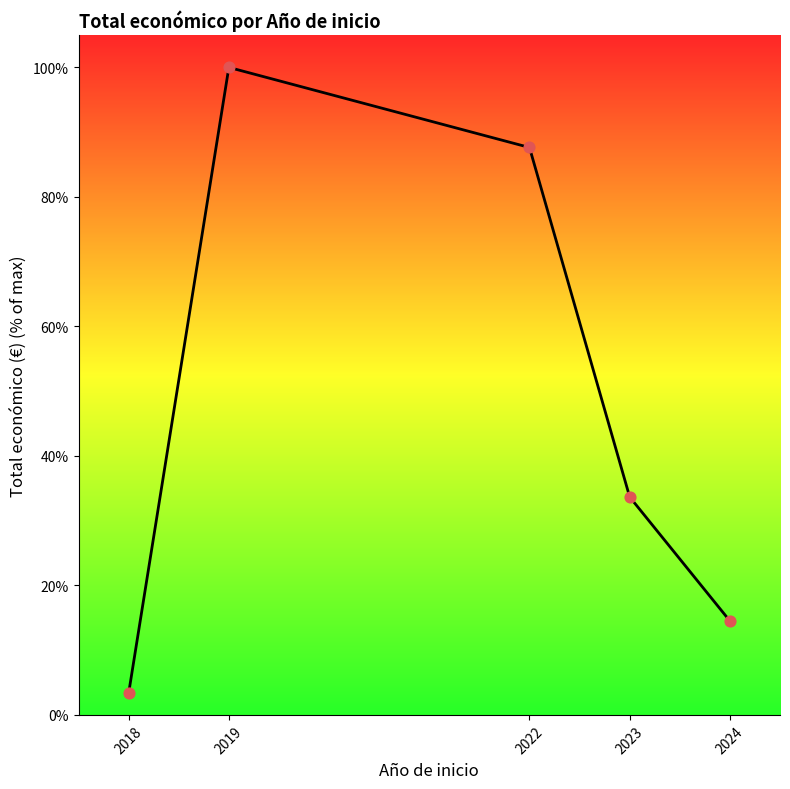

What is the ratio of the value at 2019 to the value at 2022?

1.1